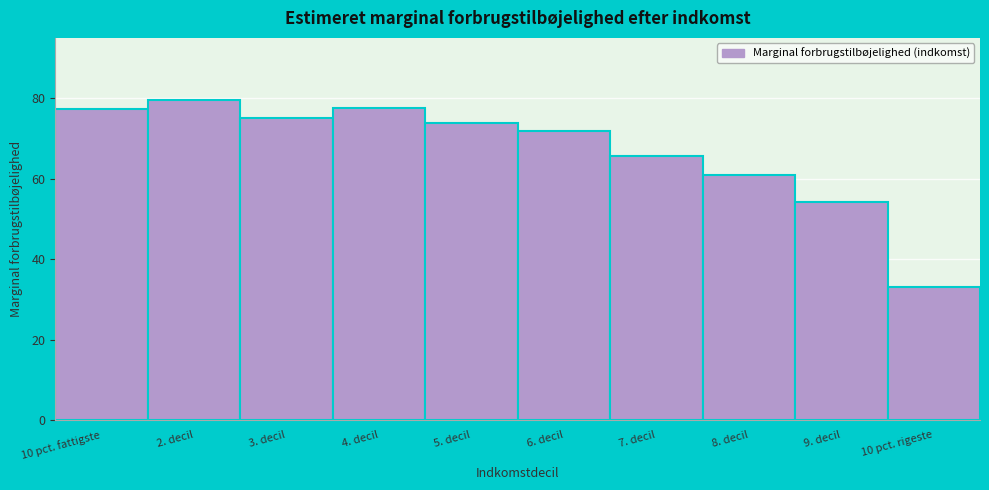

The value at 7. decil is 65.7. True or false?

True